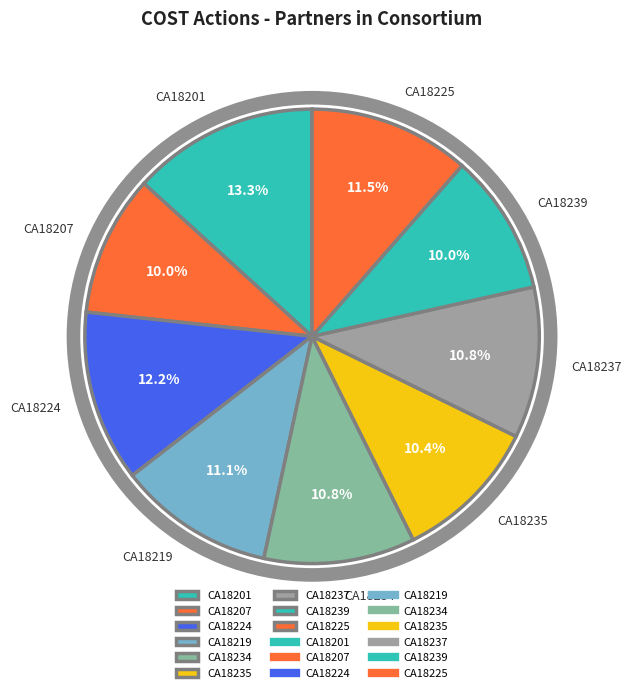

Which category has the smallest portion of the pie?

CA18207